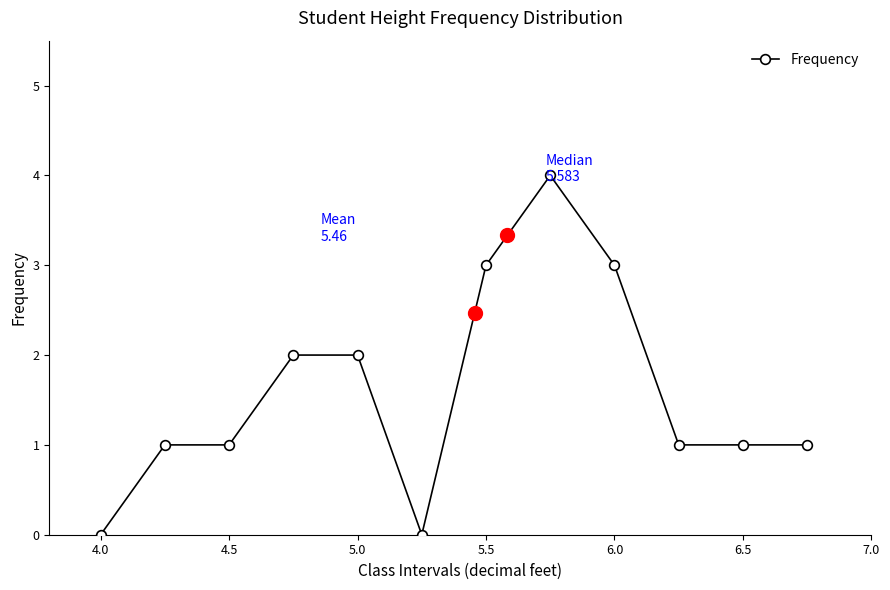

True or false: there are more than 0 points higher than both neighbors.

True